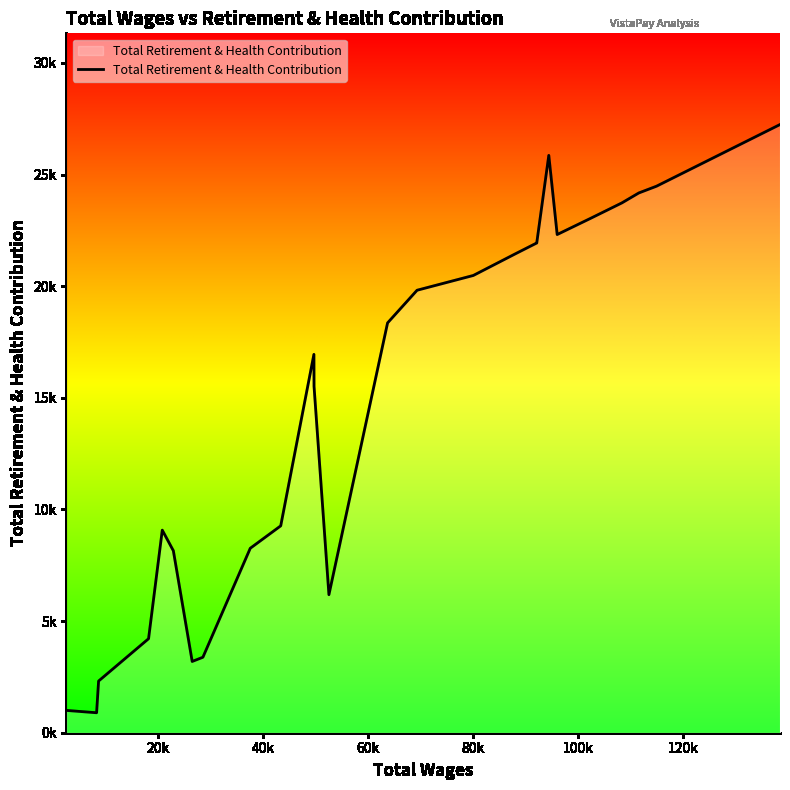

Does the chart display data point markers on the line(s)?

No